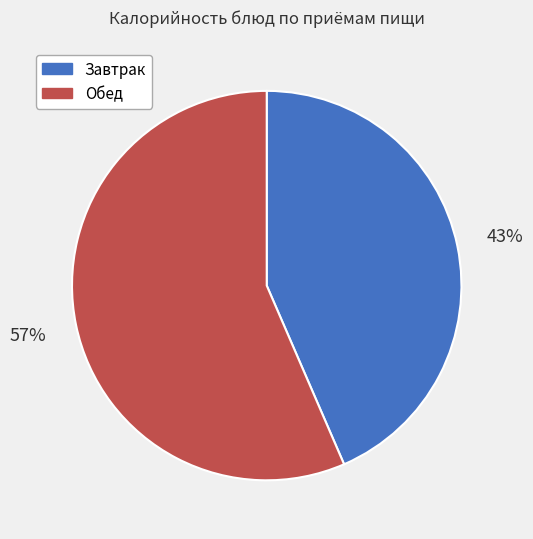

Which slice is the largest?

Обед